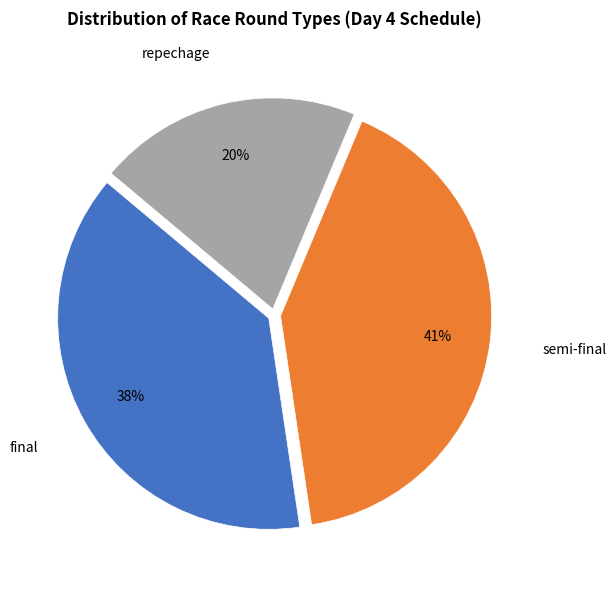

Do semi-final and final together represent more than half of the pie?

Yes